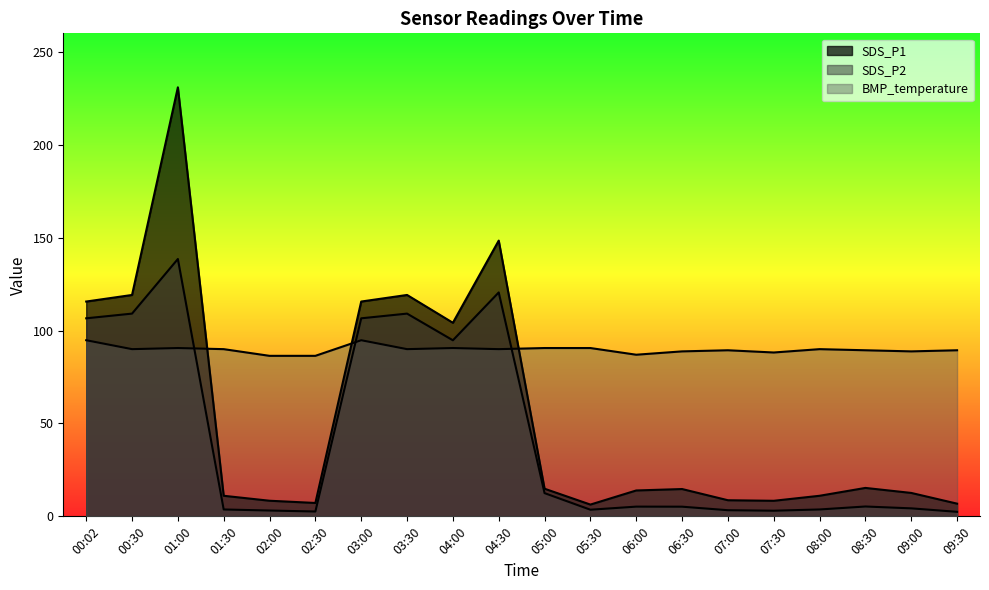

Is it true that SDS_P2 equals 3.3 at 06:30?

False